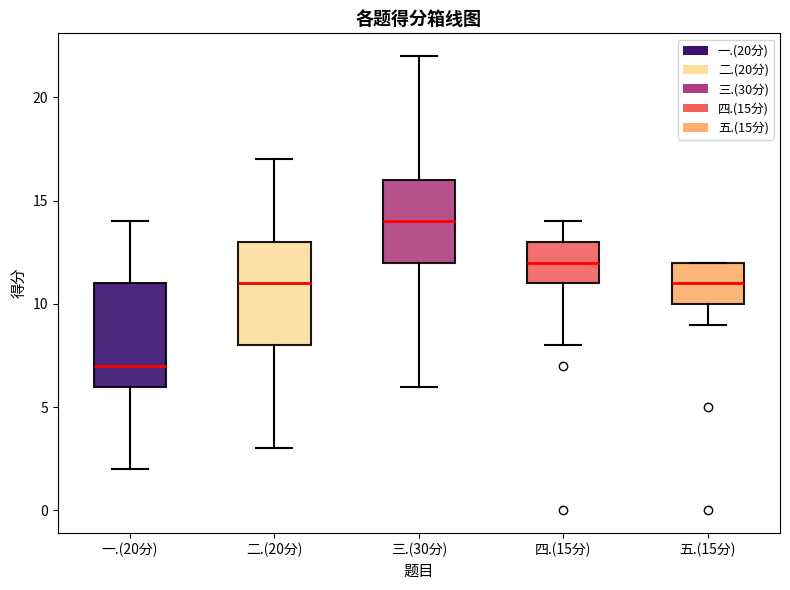

Reading left to right, read every box against the y-axis: the position of its median line, the range the box covers, and the ends of its whiskers. The values are not printed on the chart, so give them approximately, as read against the axis.

一.(20分): median 7, box 6 to 11, whiskers 2 to 14
二.(20分): median 11, box 8 to 13, whiskers 3 to 17
三.(30分): median 14, box 12 to 16, whiskers 6 to 22
四.(15分): median 12, box 11 to 13, whiskers 8 to 14
五.(15分): median 11, box 10 to 12, whiskers 9 to 12